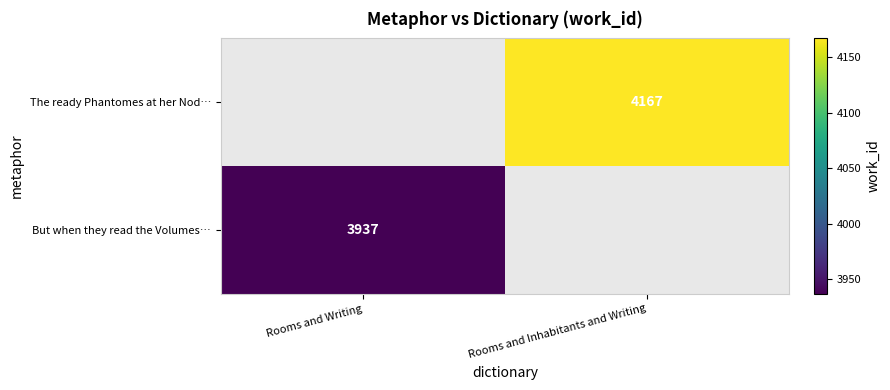

The The ready Phantomes at her Nod… series shows 4167 at Rooms and Inhabitants and Writing. True or false?

True